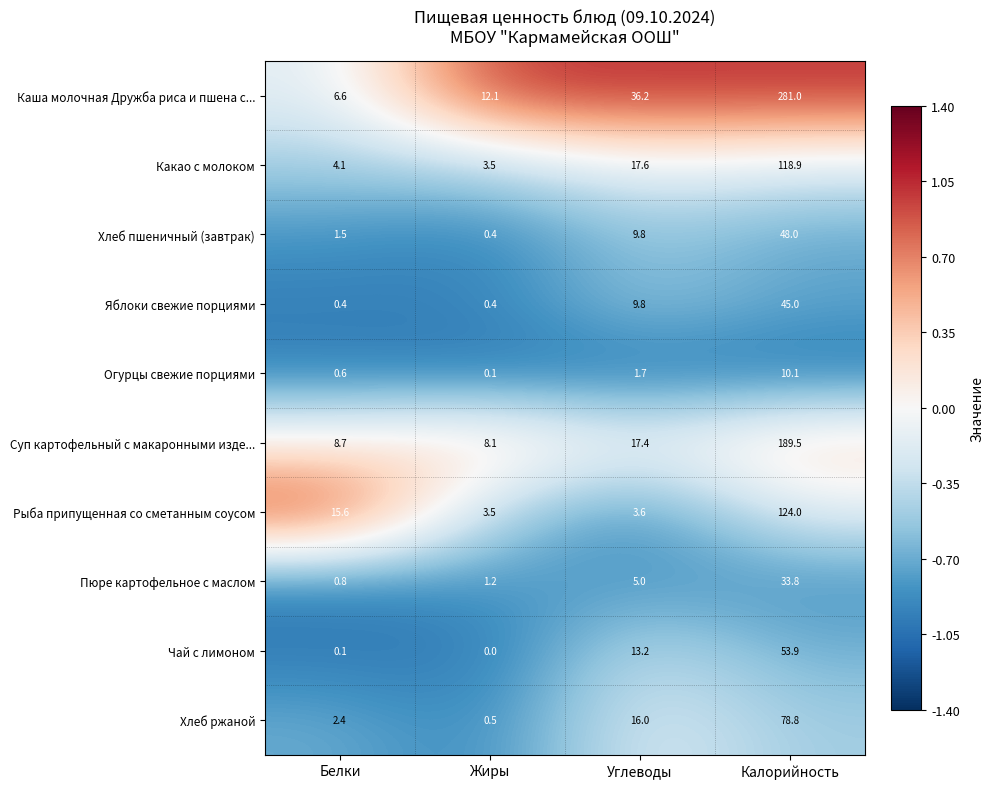

Is it true that Яблоки свежие порциями equals 9.8 at Углеводы?

True